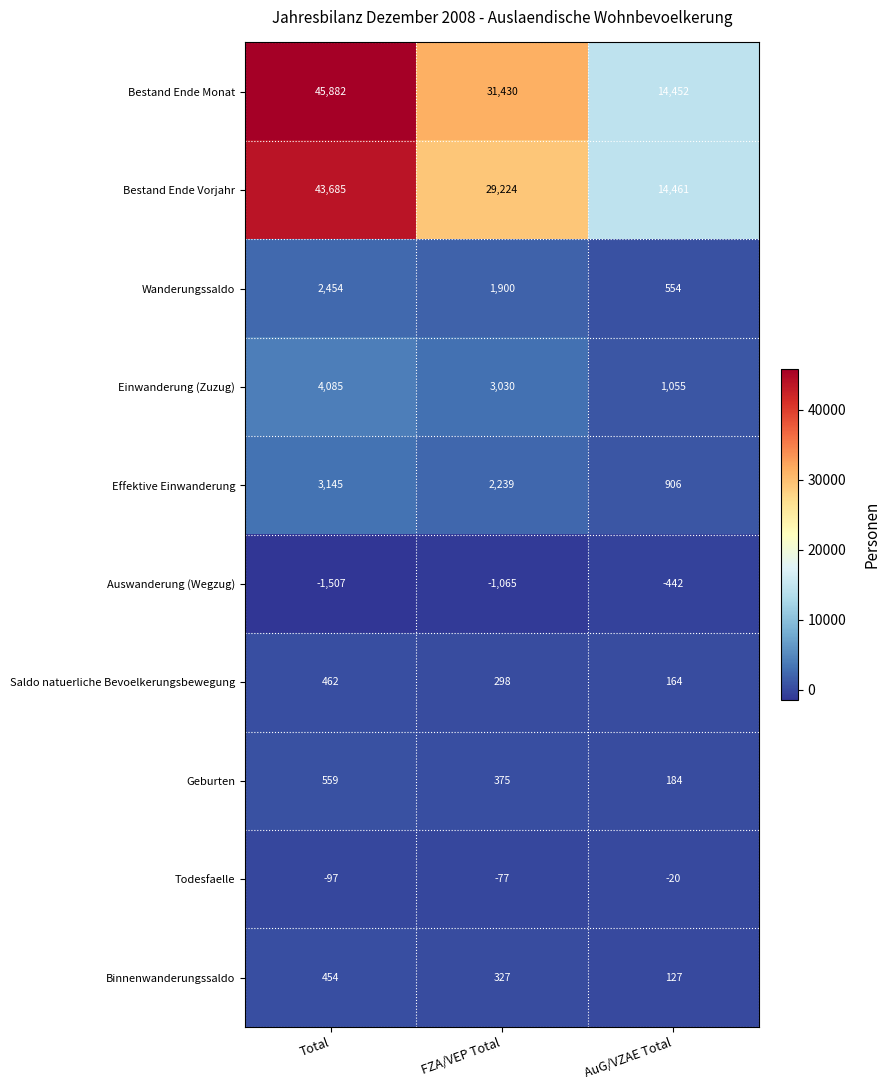

What is the sum of the Binnenwanderungssaldo values at FZA/VEP Total and Total?

781